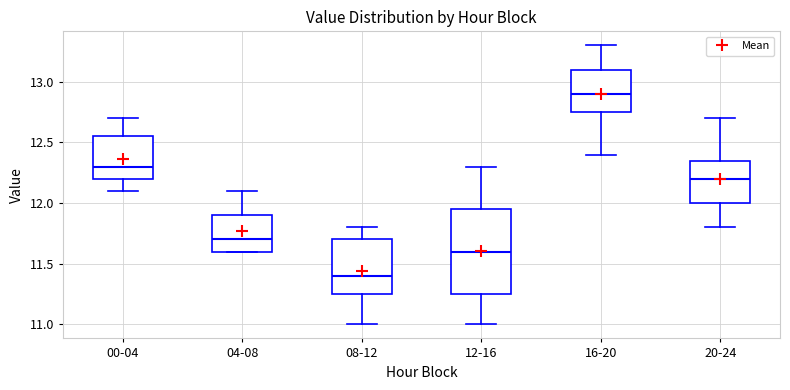

Which box has the lowest median line?

08-12